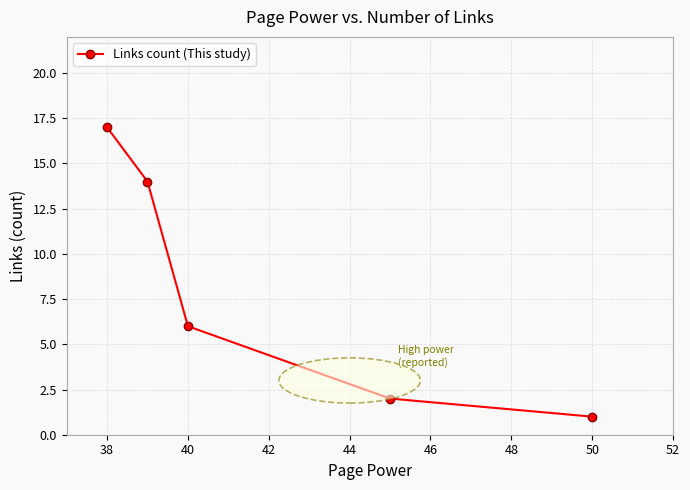

Count the number of categories in the chart.

5